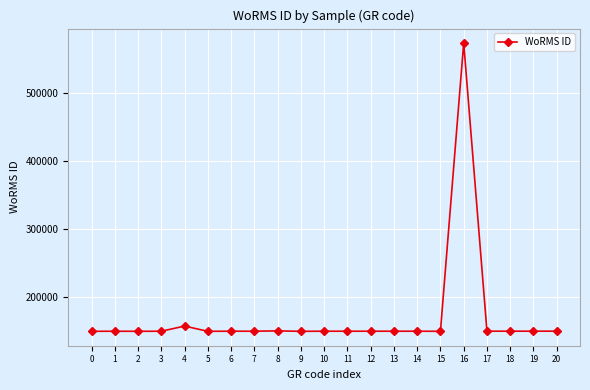

What is the value of the 6th point from the left?

148899